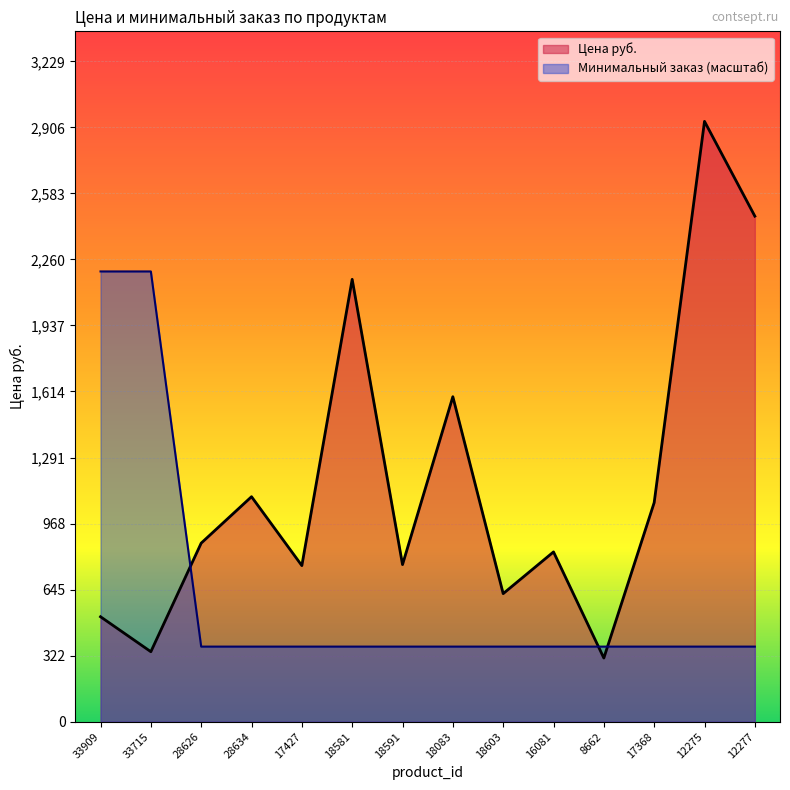

Is the value of Минимальный заказ at 18591 greater than the value of Цена руб. at 8662?

Yes